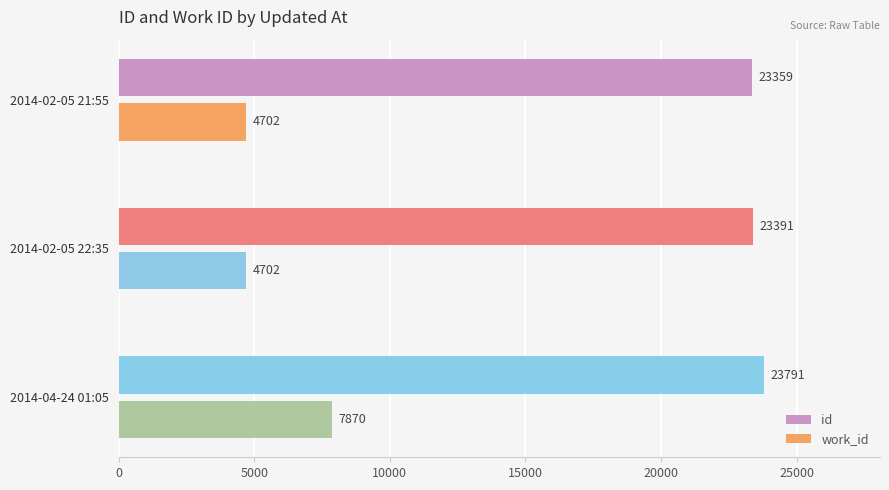

What is the minimum value shown in the chart?

4702